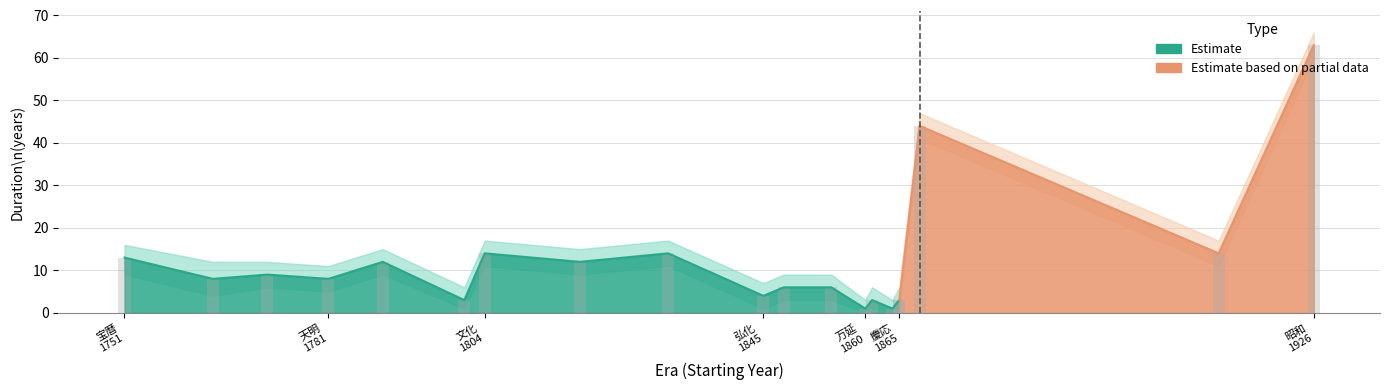

At which label does duration_lower first exceed 5?

宝暦